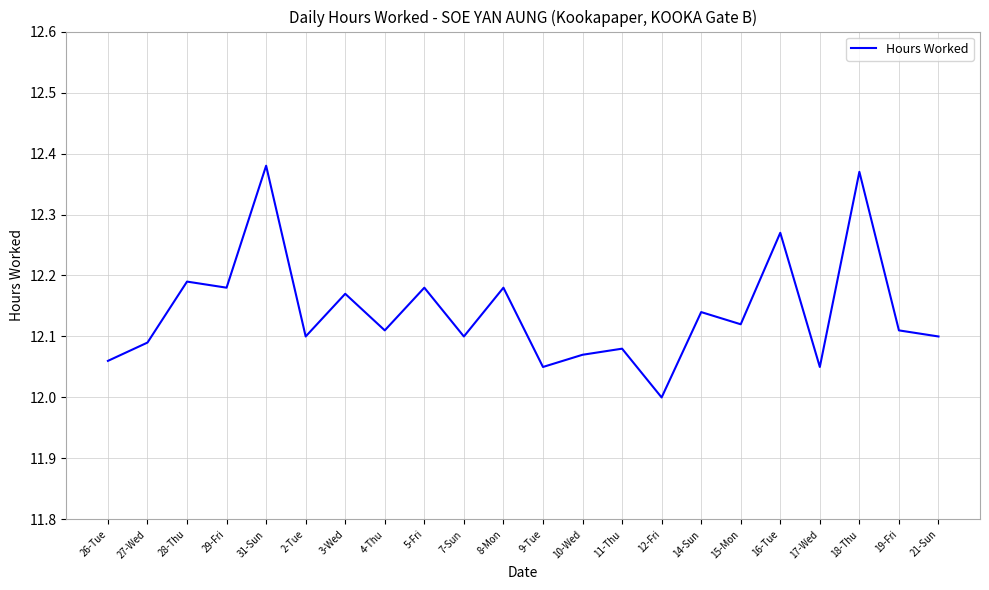

How many values are between 12 and 13?

22